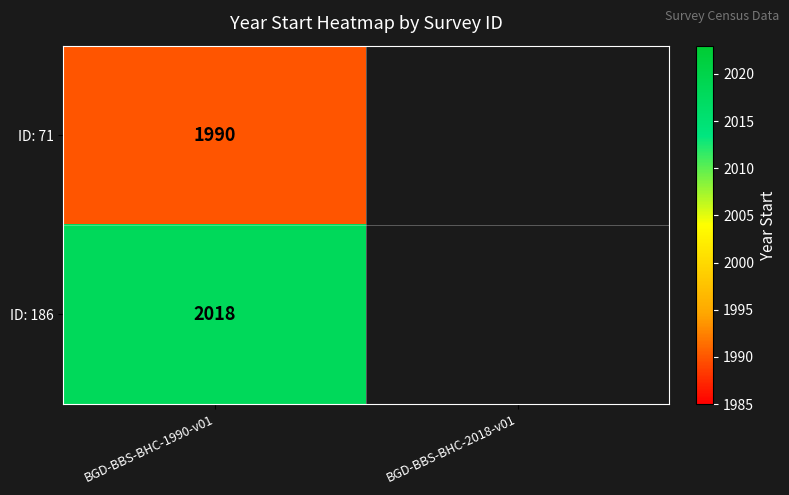

What is the greatest value displayed?

2018.0